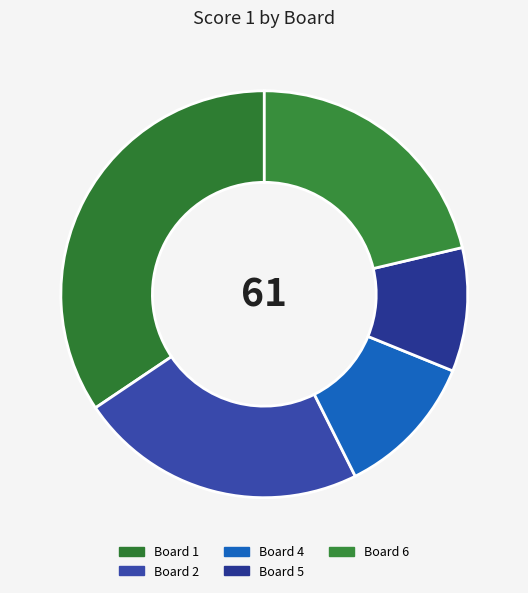

How many slices are in this pie chart?

5